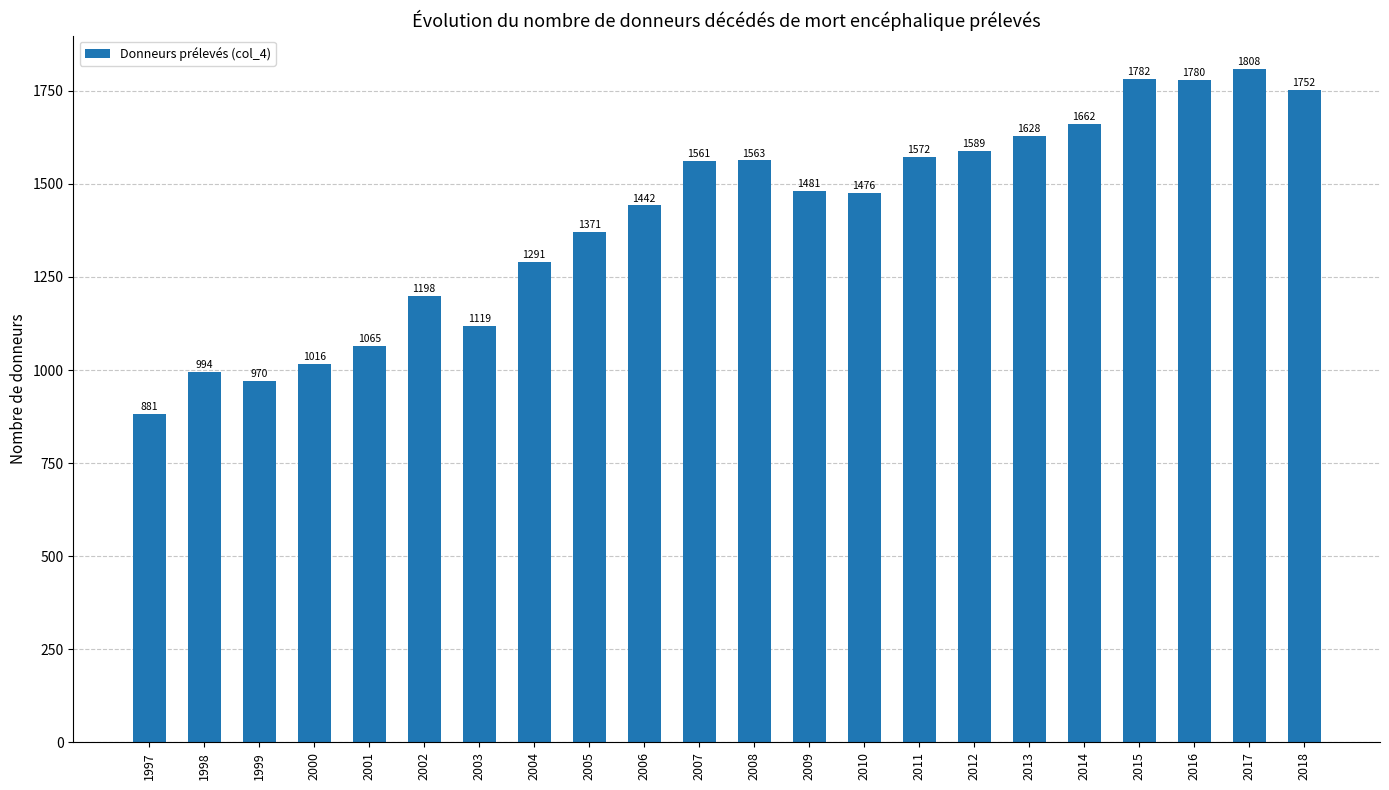

List the labels in order of value, smallest first.

1997, 1999, 1998, 2000, 2001, 2003, 2002, 2004, 2005, 2006, 2010, 2009, 2007, 2008, 2011, 2012, 2013, 2014, 2018, 2016, 2015, 2017